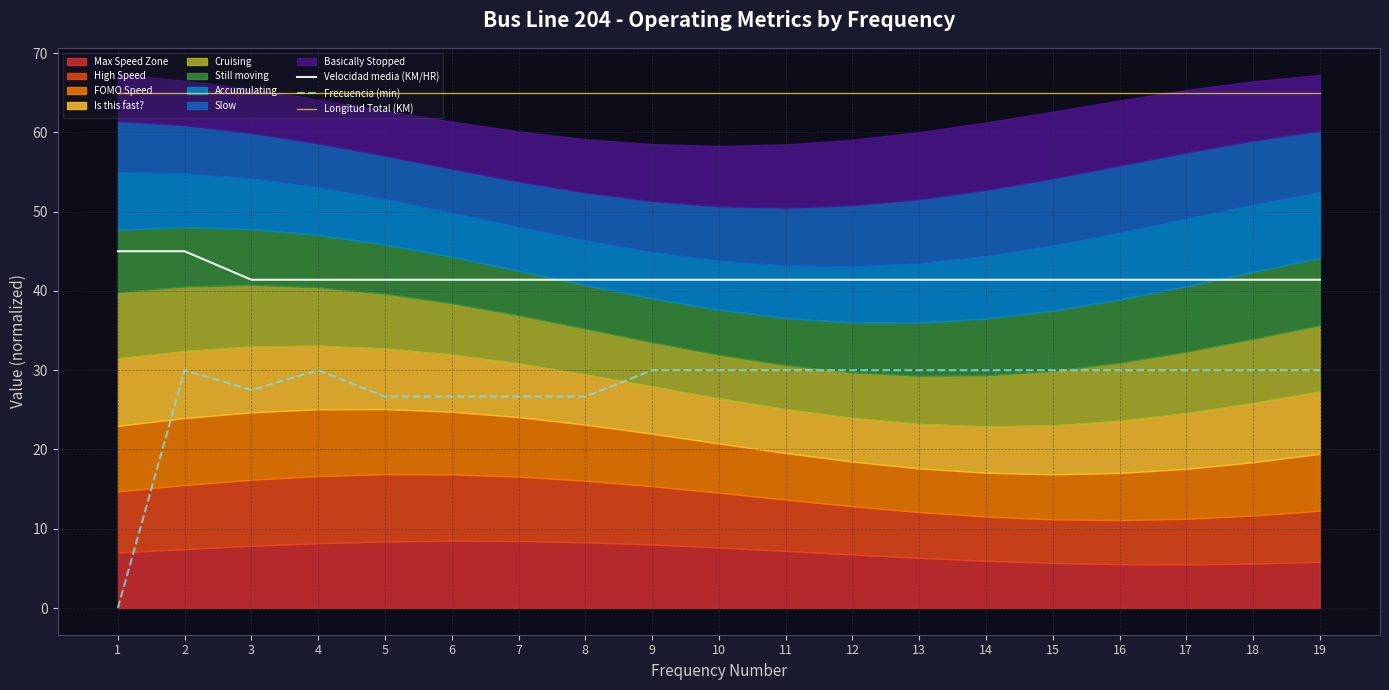

What is the lowest value of the Velocidad media (KM/HR) series?

41.4